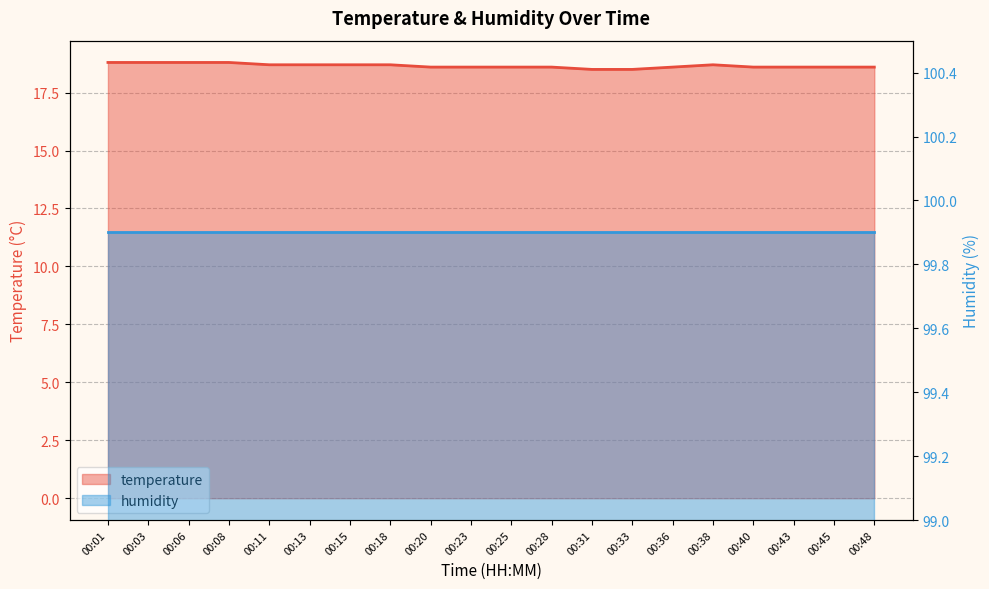

What is the value of the 13th point from the left?

18.5